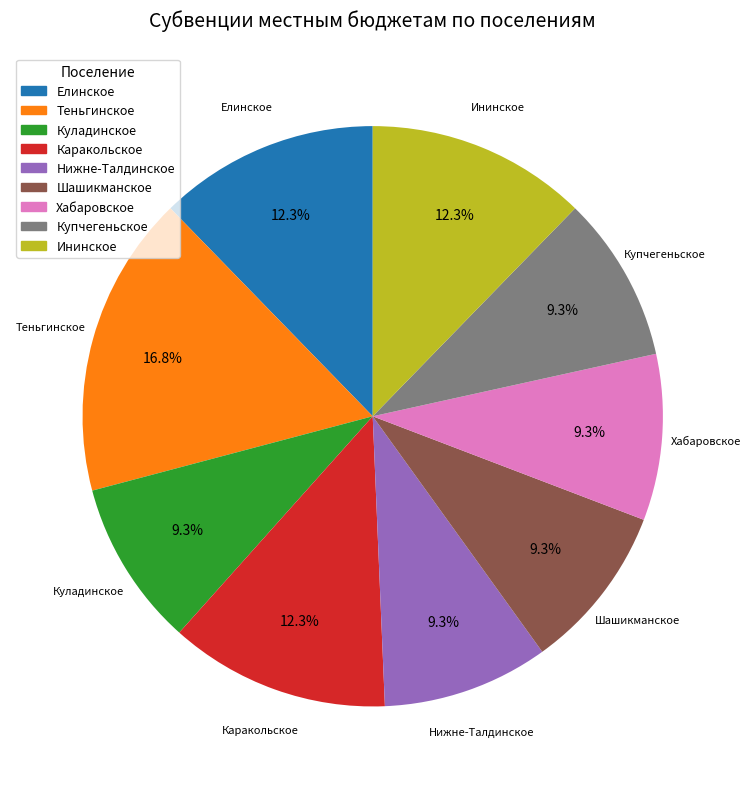

Is the sum of Каракольское and Шашикманское greater than half?

No